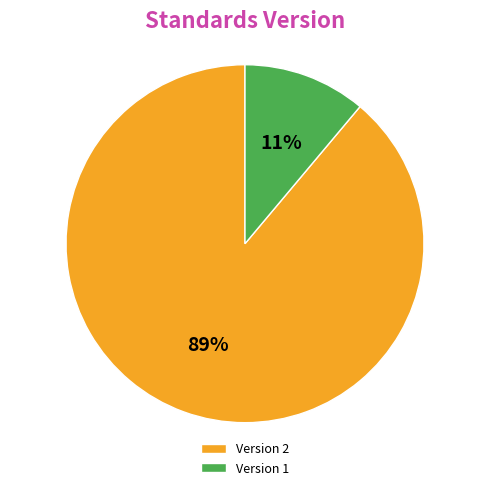

Do Version 2 and Version 1 together represent more than half of the pie?

Yes